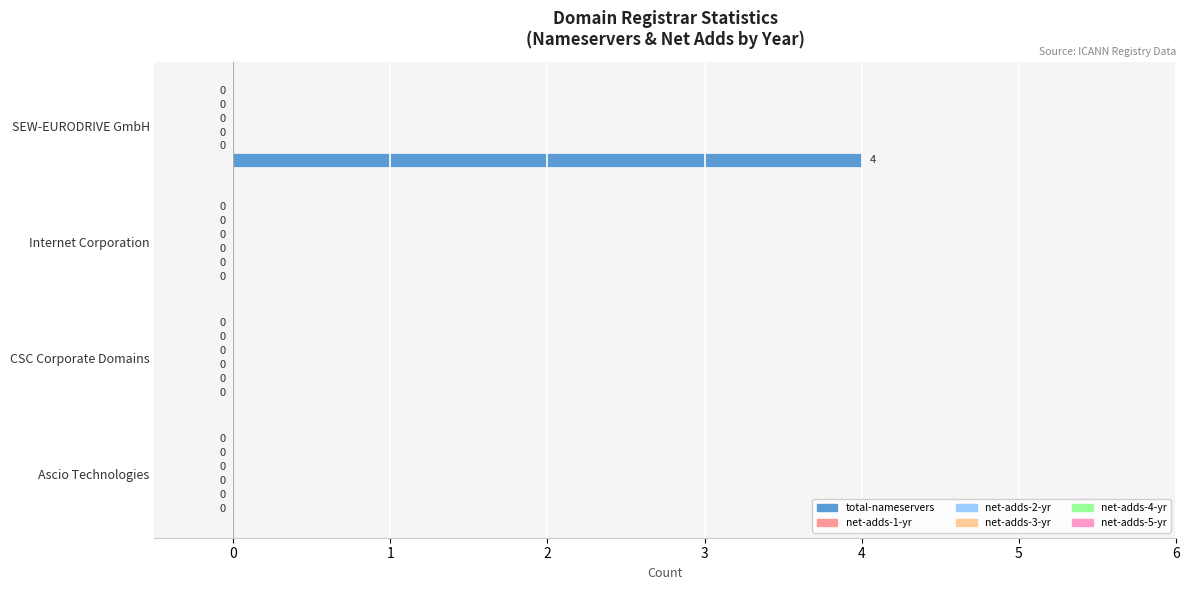

What is the greatest value displayed?

4